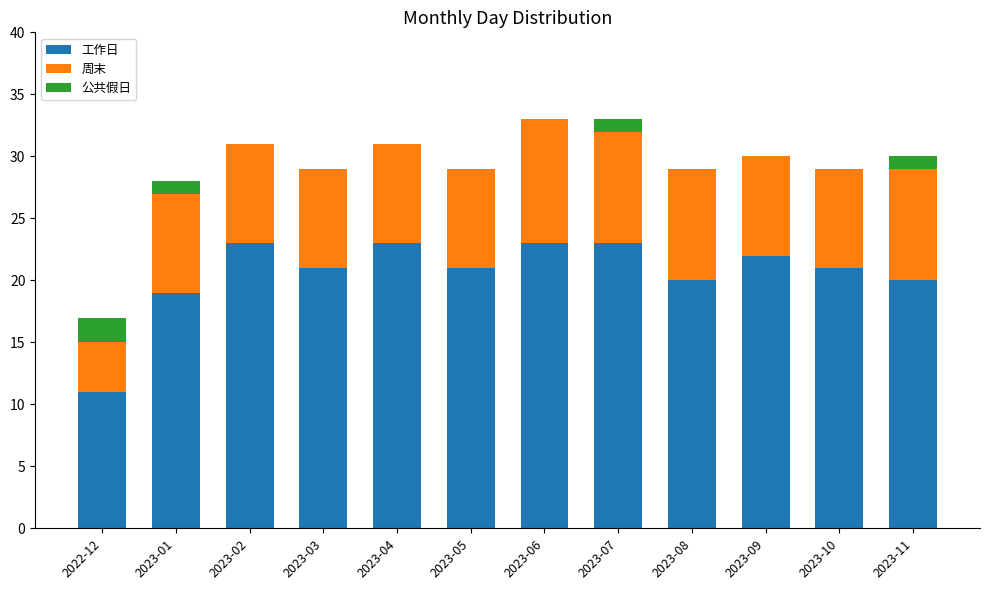

How many distinct data groups are displayed?

3